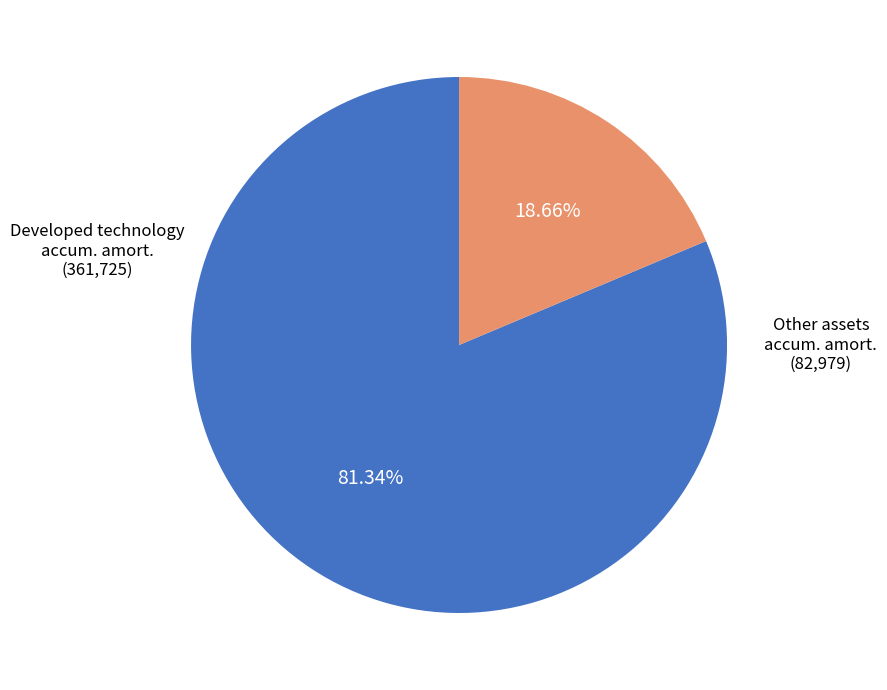

Is there a majority slice in this chart?

Yes